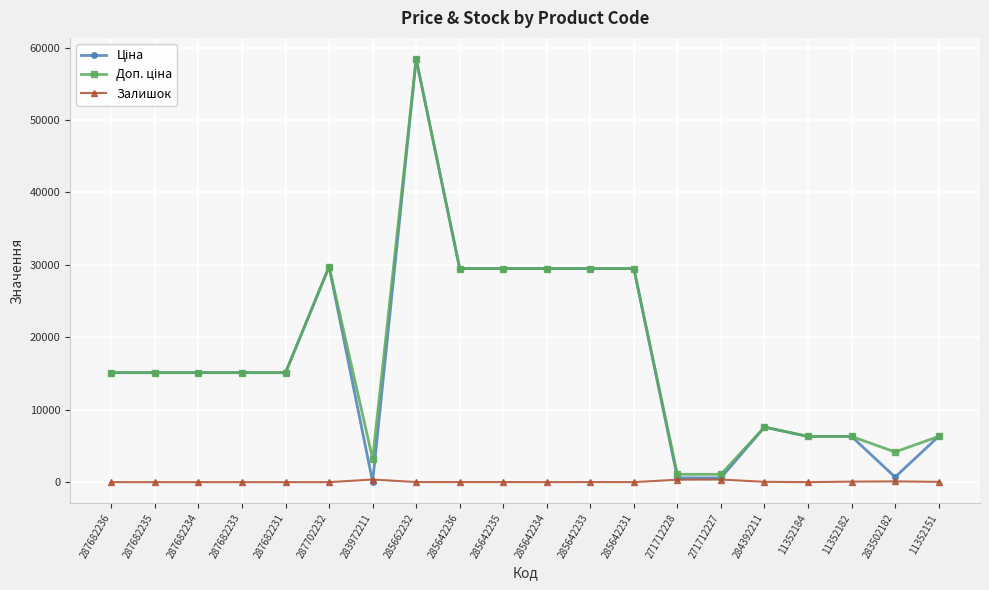

At how many categories does at least one series exceed 20521?

7